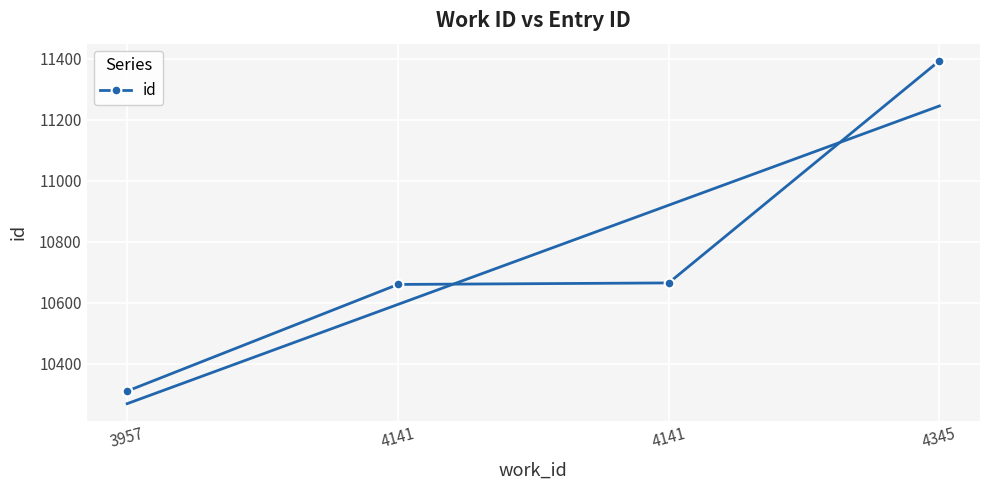

True or false: the data shows 11394 at 4345.

True